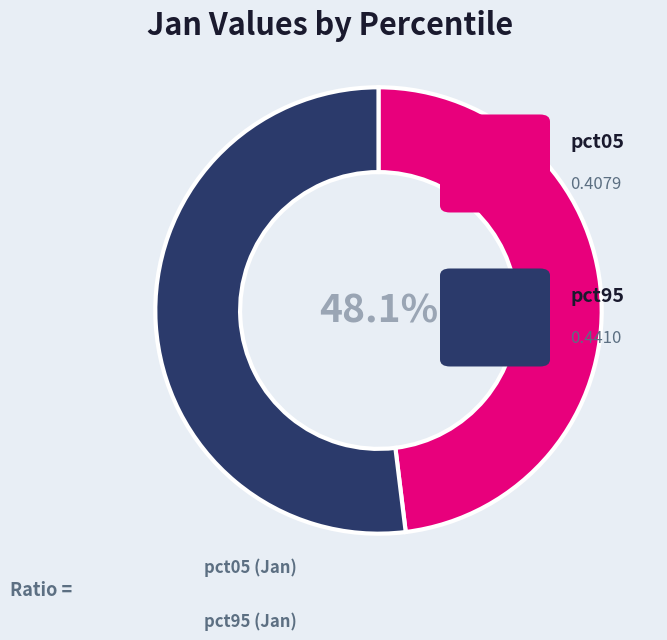

How many segments does this pie chart have?

2